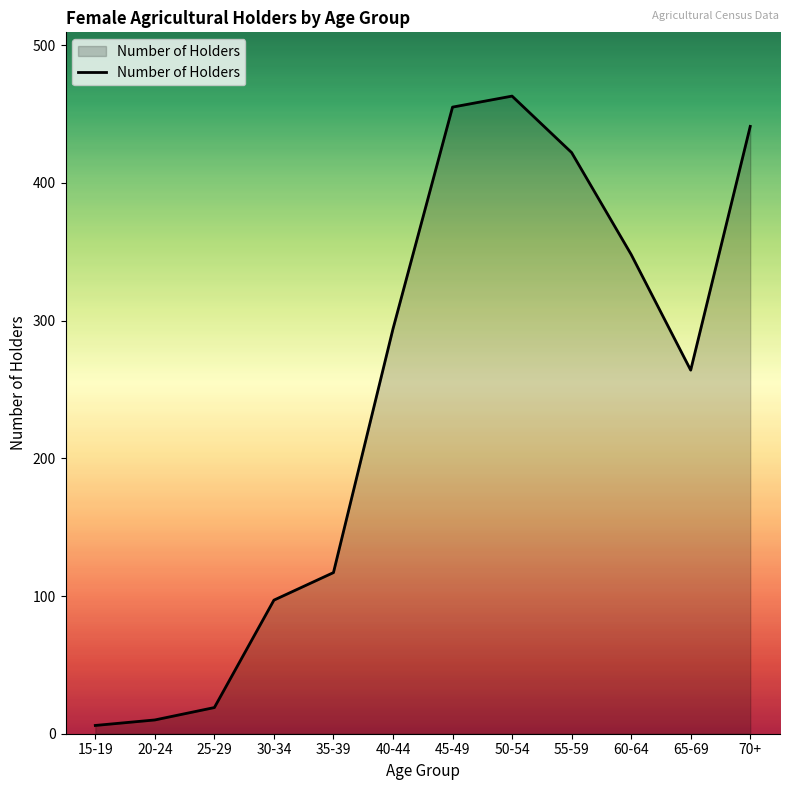

What is the greatest value displayed?

463